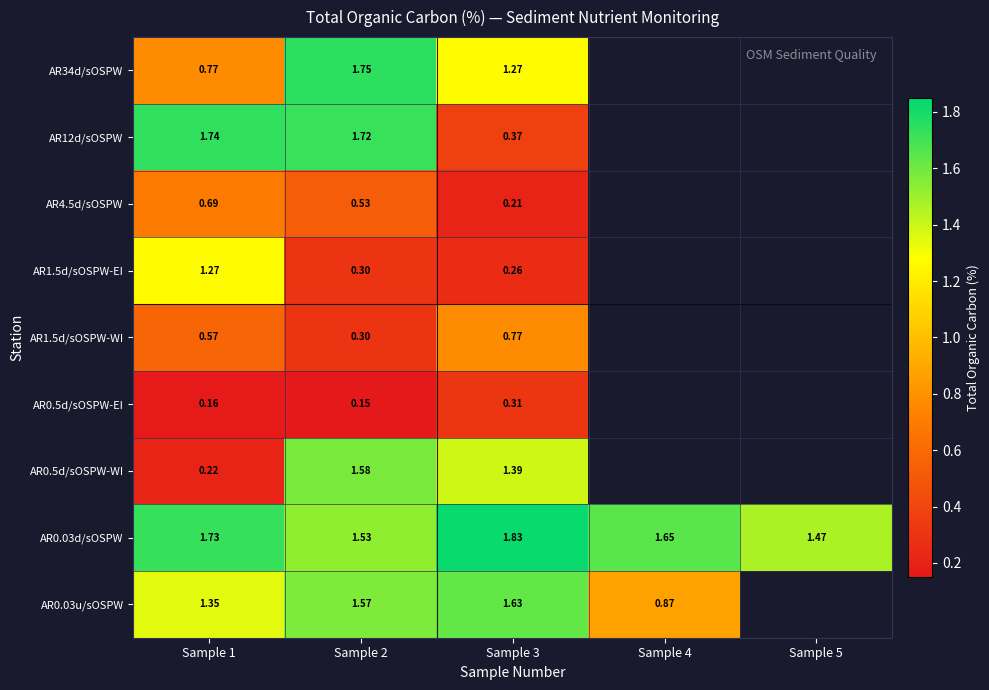

How many data points does each series have?

5